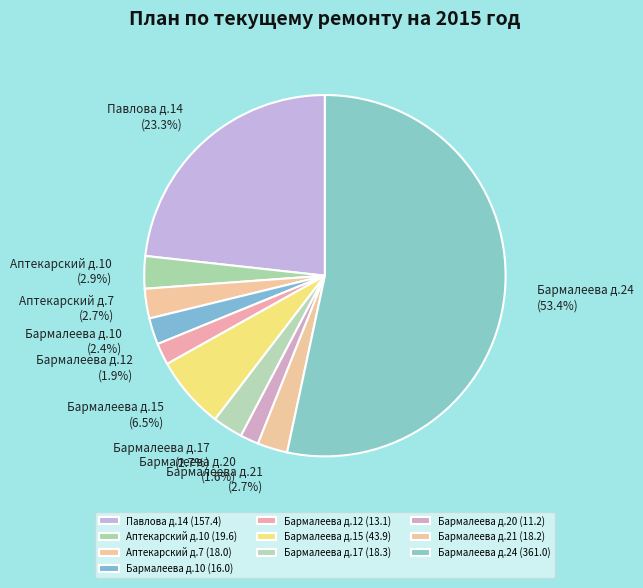

Count the number of slices in the pie.

10